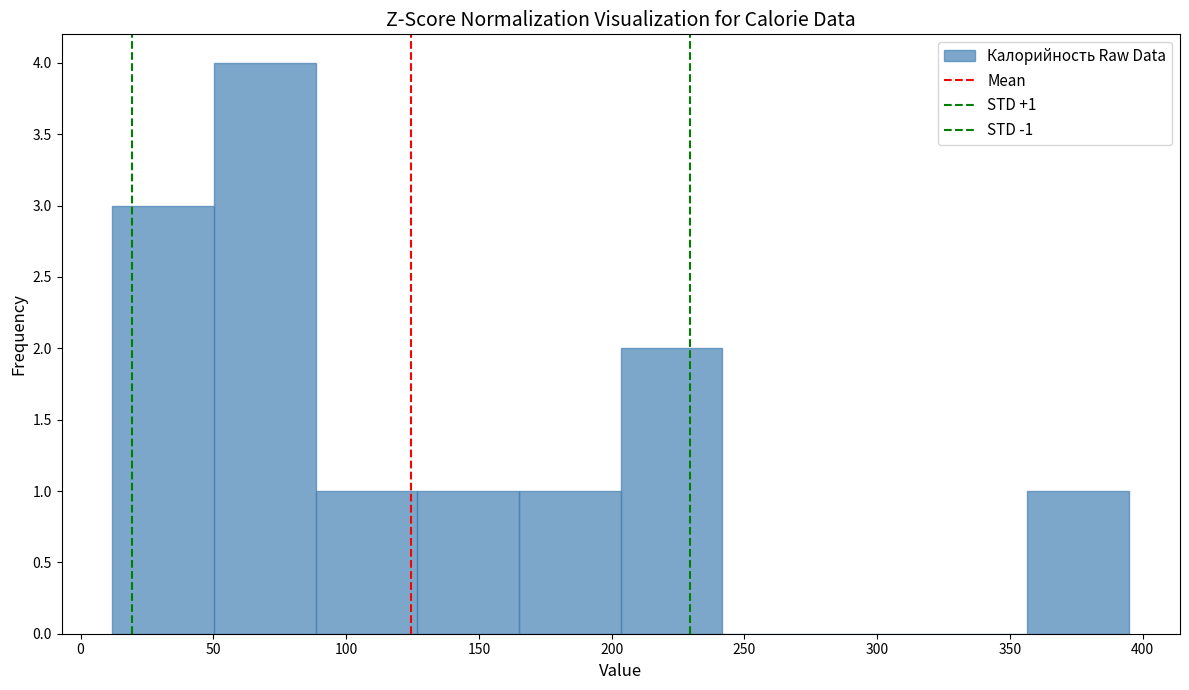

Over which range of the x-axis is the bar tallest?

50 to 90